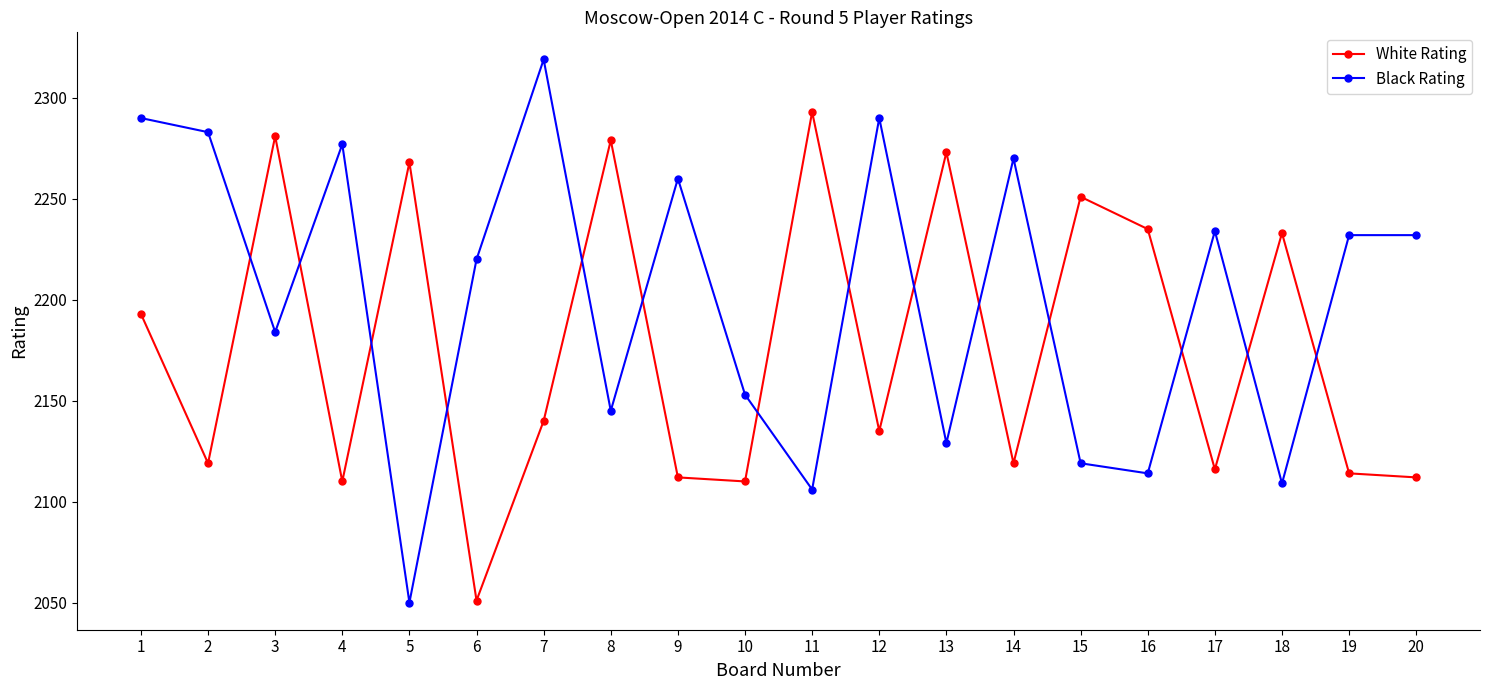

What is the minimum value shown in the chart?

2050